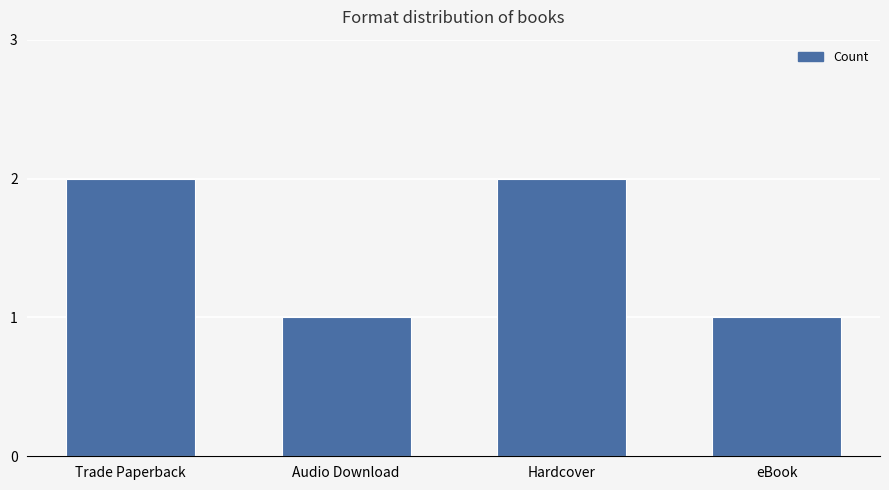

What is the greatest value displayed?

2